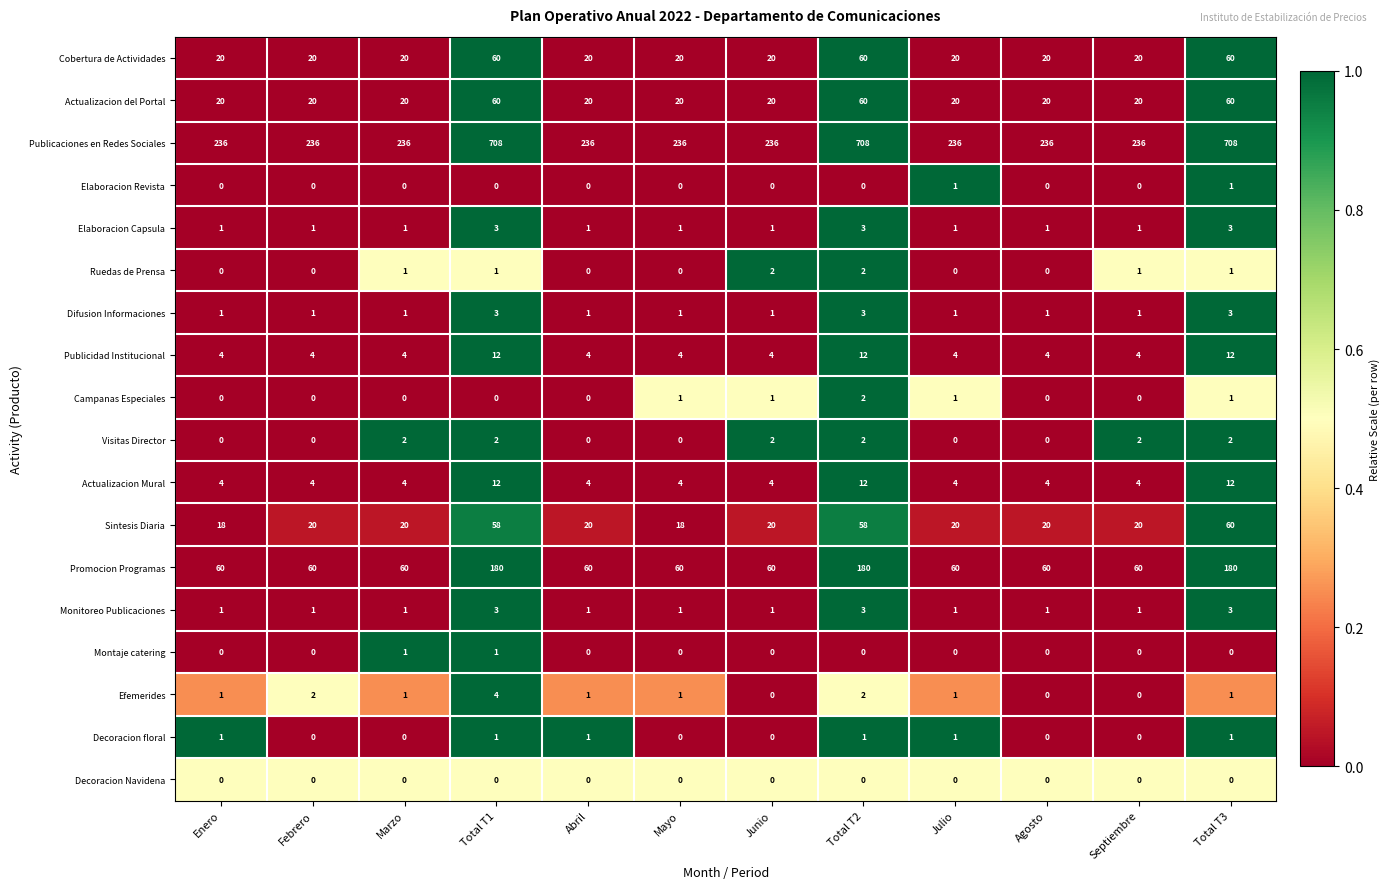

The value of Montaje catering at Agosto is -1. True or false?

False